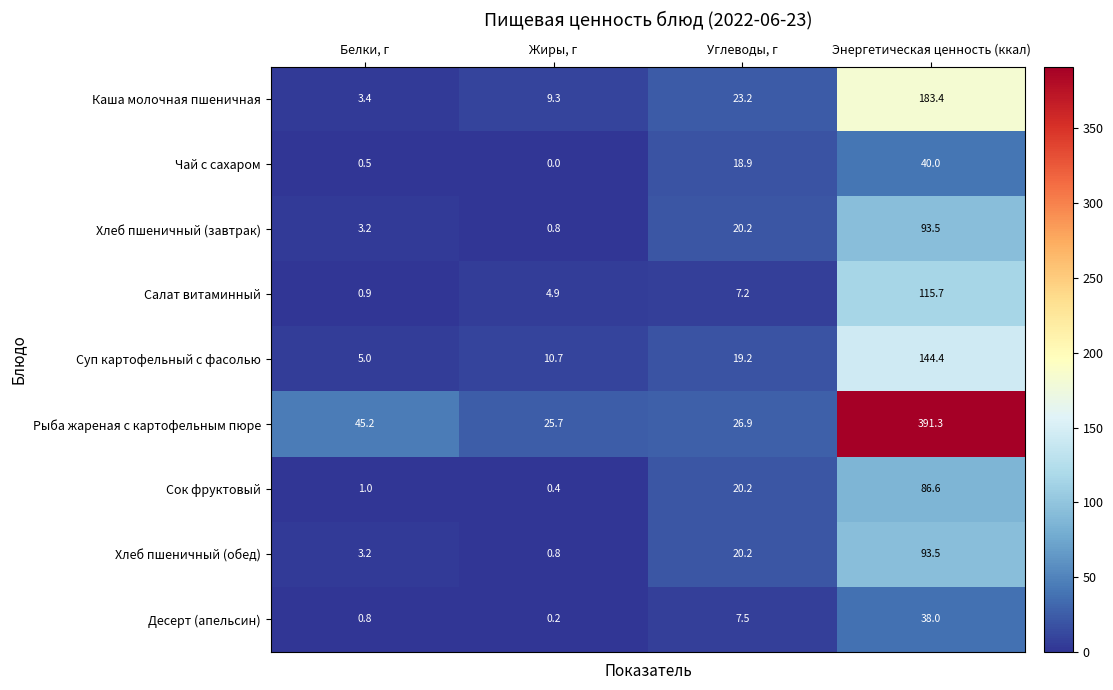

What is the sum of all Чай с сахаром values?

59.4